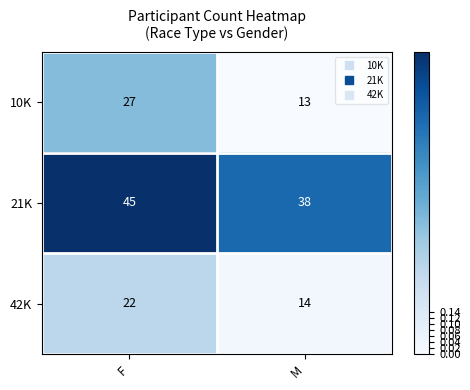

Rank the series at M from lowest to highest value.

10K, 42K, 21K